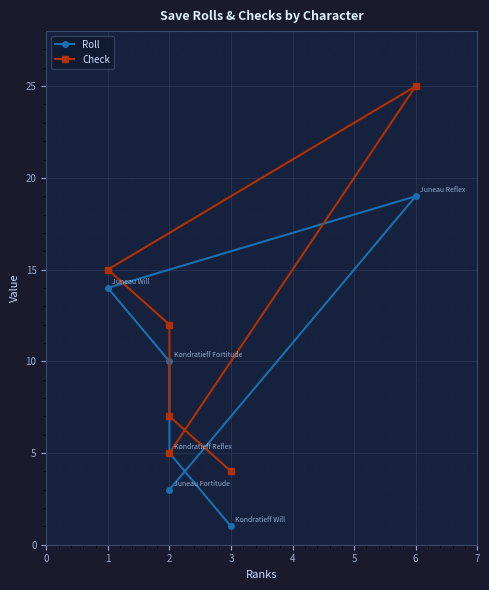

At how many categories does at least one series exceed 15?

1